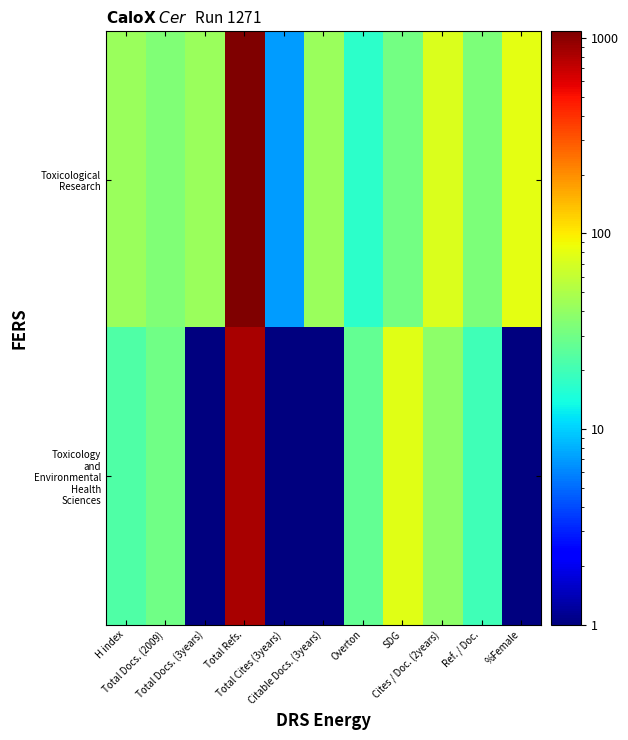

At how many categories does at least one series exceed 20?

10